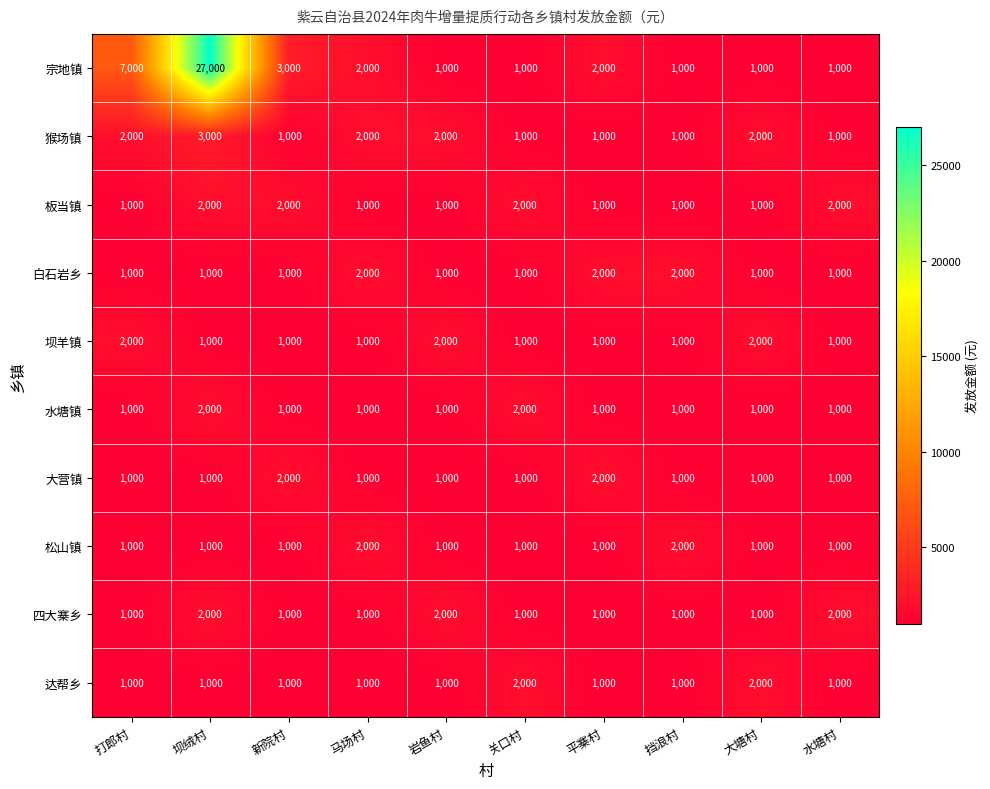

Which series has the largest range (max minus min)?

宗地镇